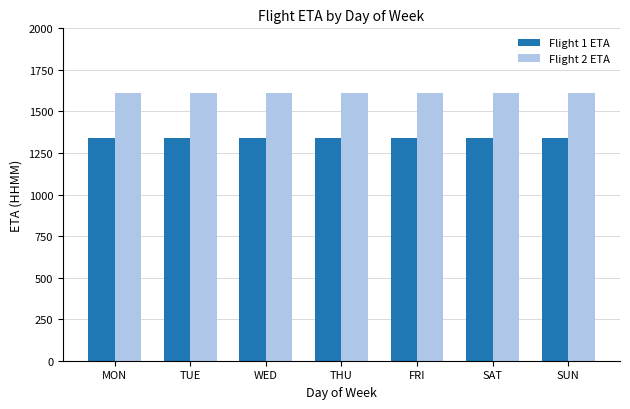

Reading left to right, list all the values displayed in this chart.

Flight 1 ETA: 1340	1340	1340	1340	1340	1340	1340
Flight 2 ETA: 1610	1610	1610	1610	1610	1610	1610